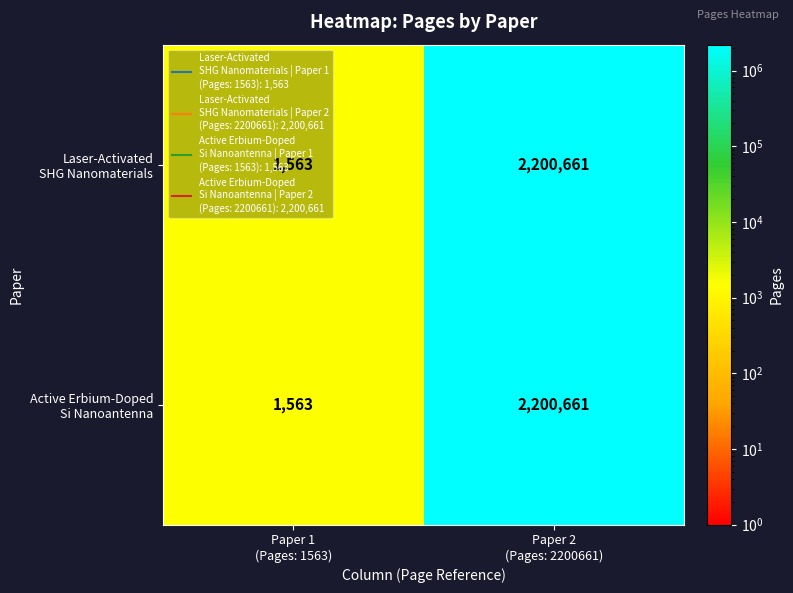

How many series are shown in this chart?

2